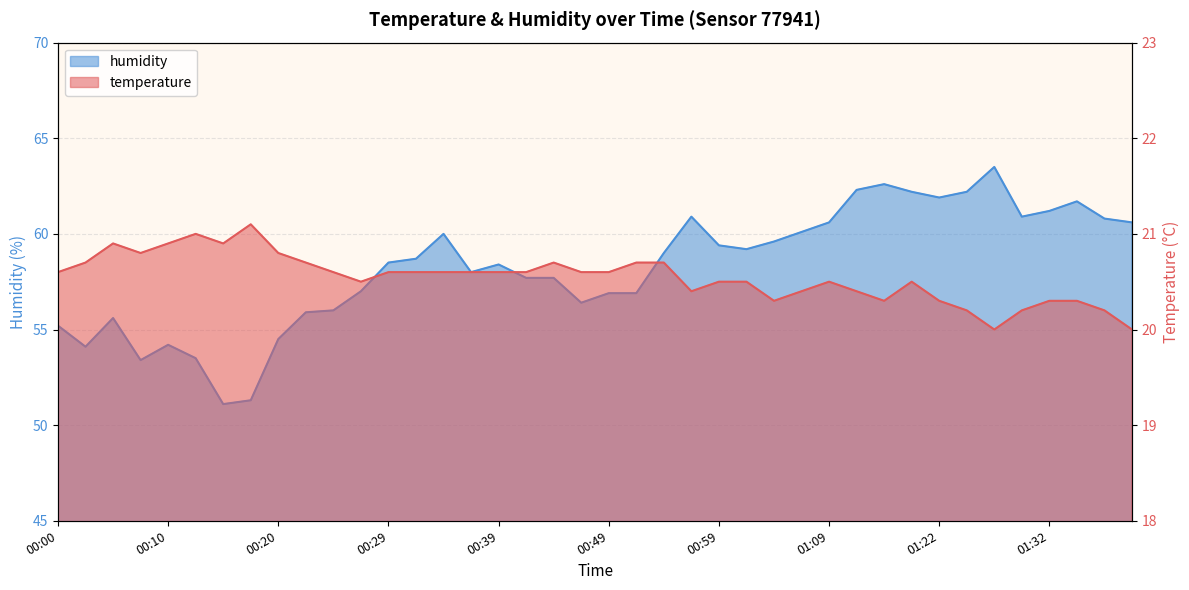

How many values in the temperature series exceed 20?

38